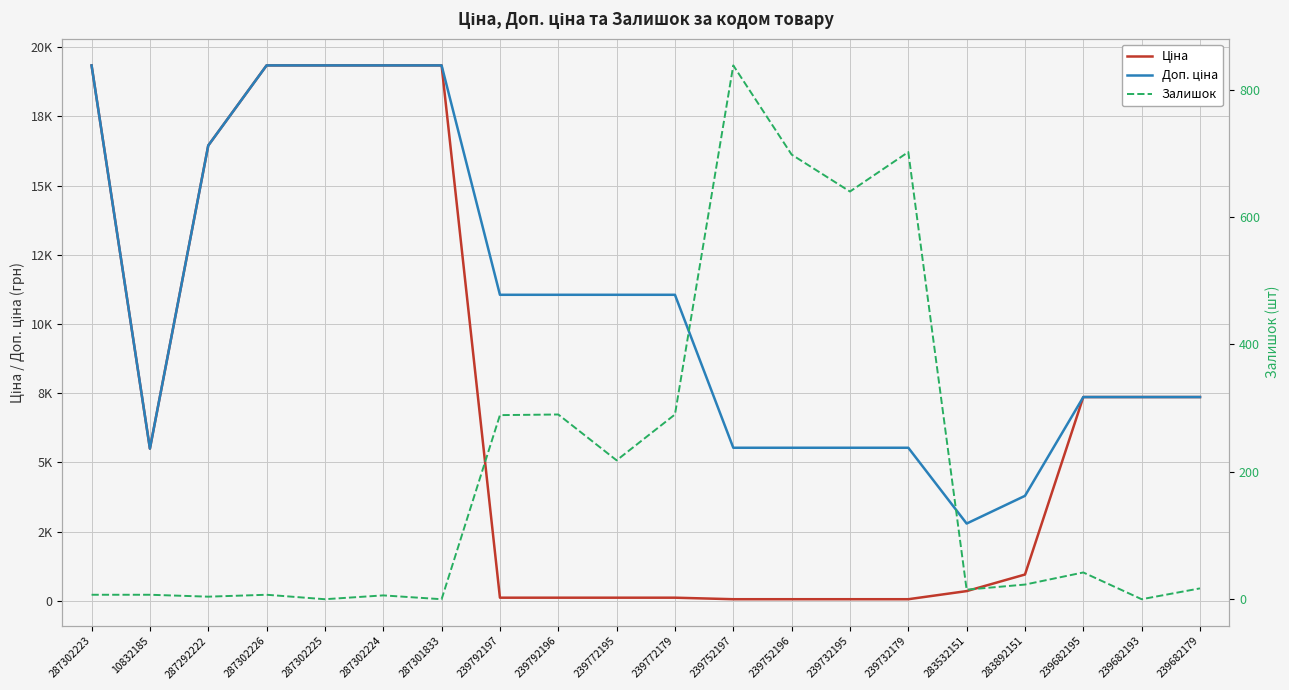

What is the difference between the highest and lowest values at 283532151?

2774.2